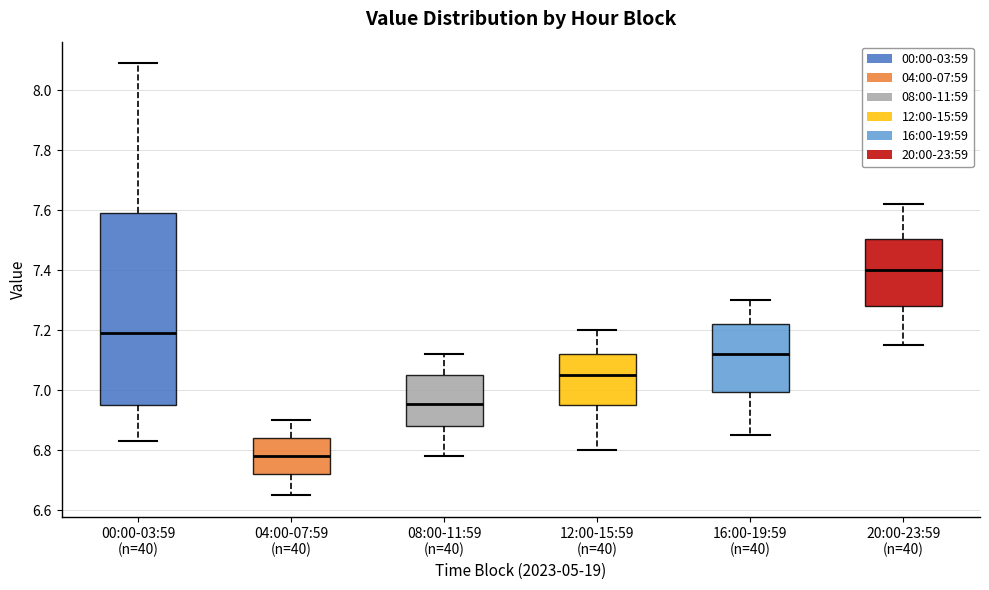

Comparing the boxes themselves (not the whiskers), which one is the tallest?

00:00-03:59 (n=40)